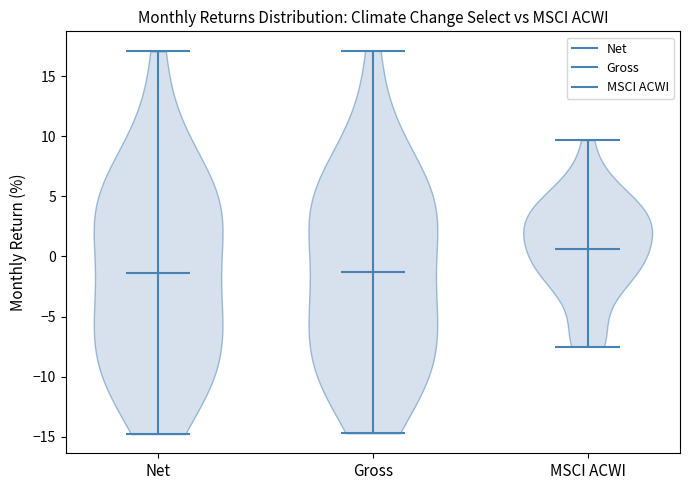

Which violin has the highest median line?

MSCI ACWI